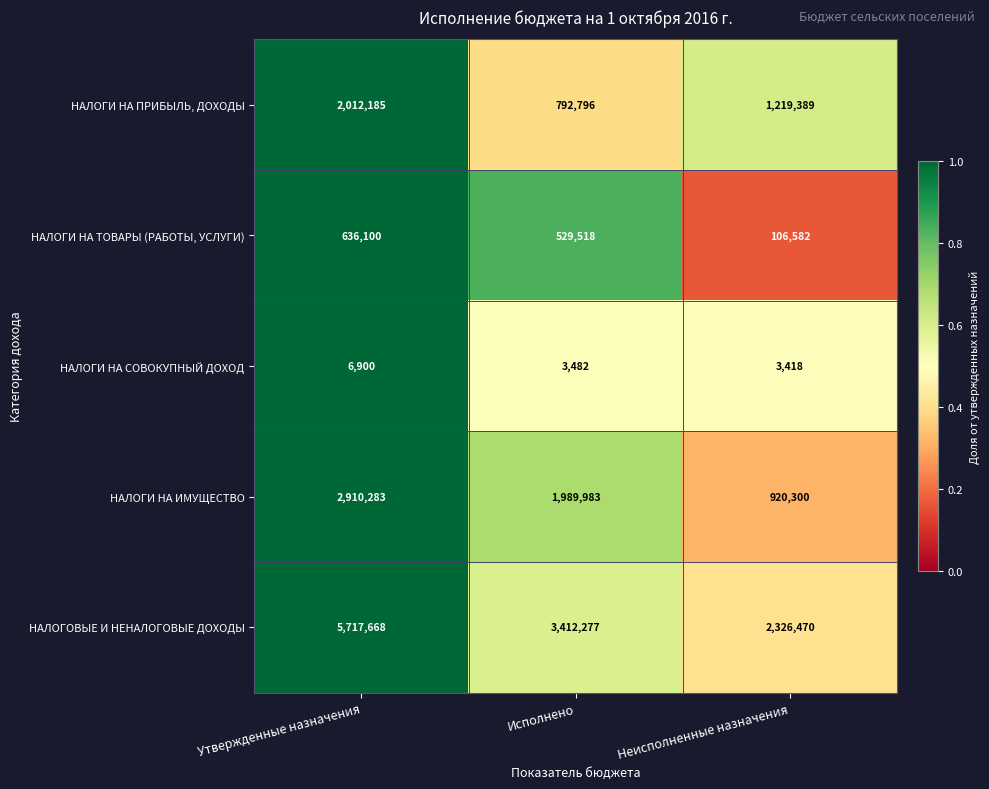

Between Утвержденные назначения and Неисполненные назначения, which series saw the biggest shift?

НАЛОГОВЫЕ И НЕНАЛОГОВЫЕ ДОХОДЫ